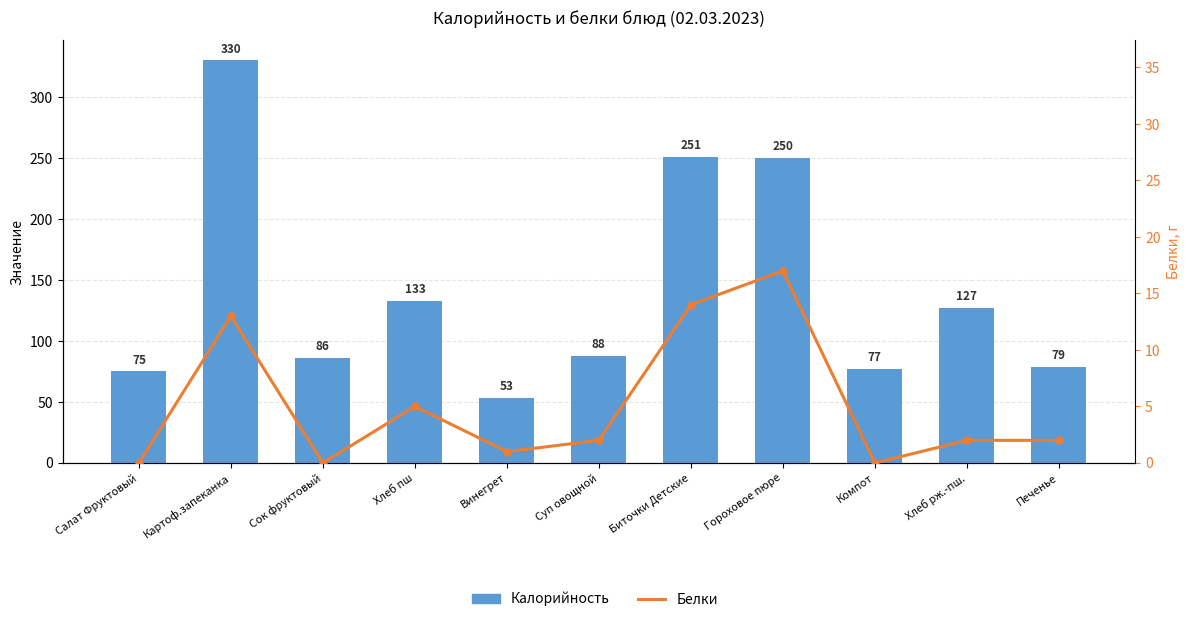

The value of Белки at Картоф.запеканка is 20. True or false?

False